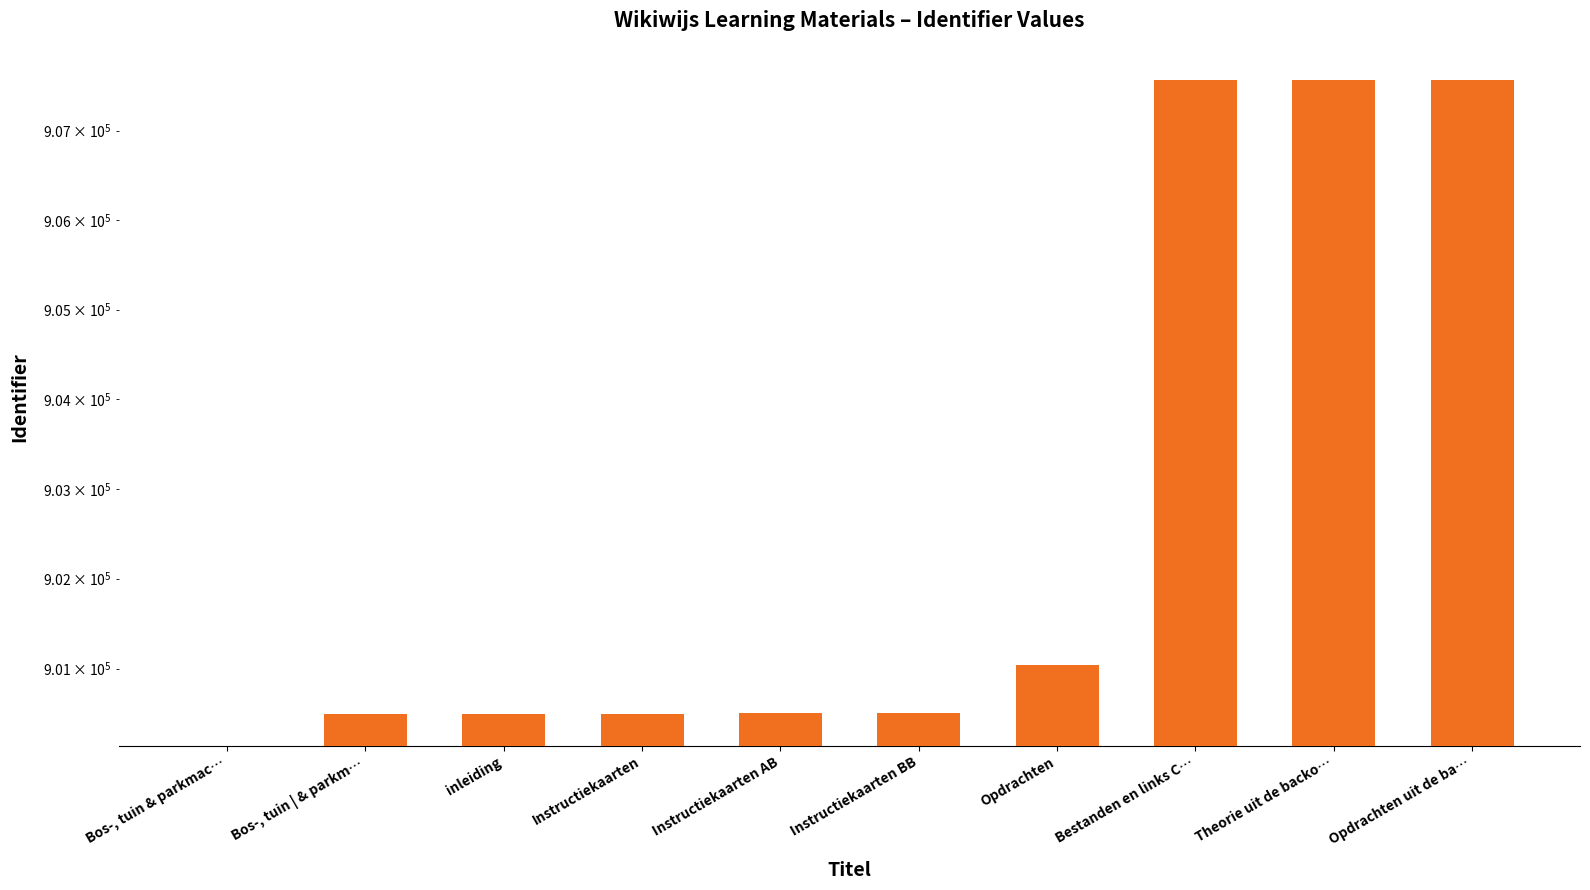

Count the number of categories in the chart.

10